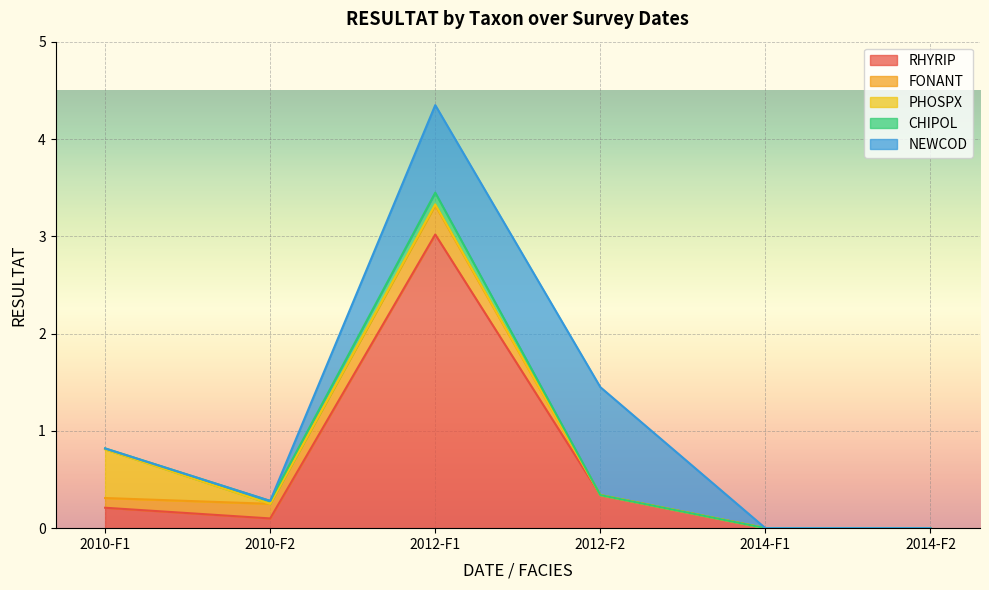

Which series ends up on top after the final intersection of NEWCOD and RHYRIP?

NEWCOD